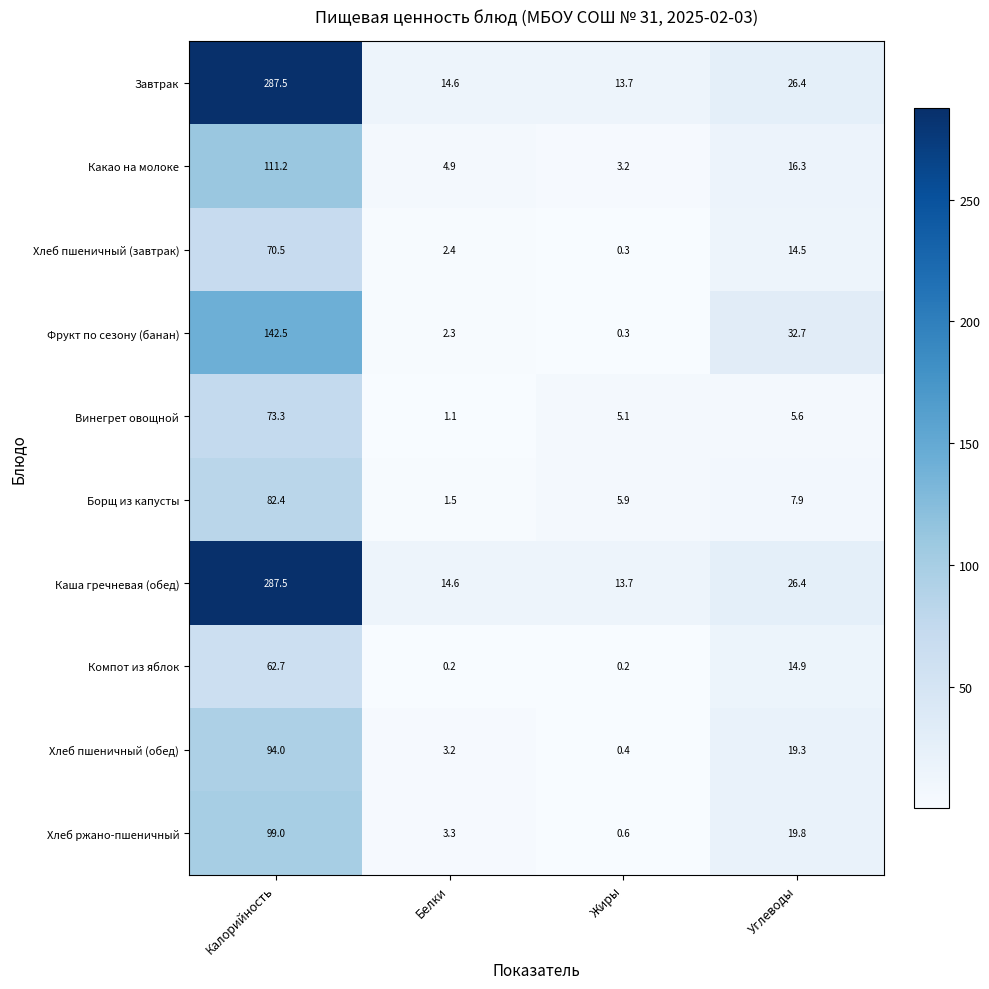

The Хлеб пшеничный (обед) series shows 94.0 at Калорийность. True or false?

True